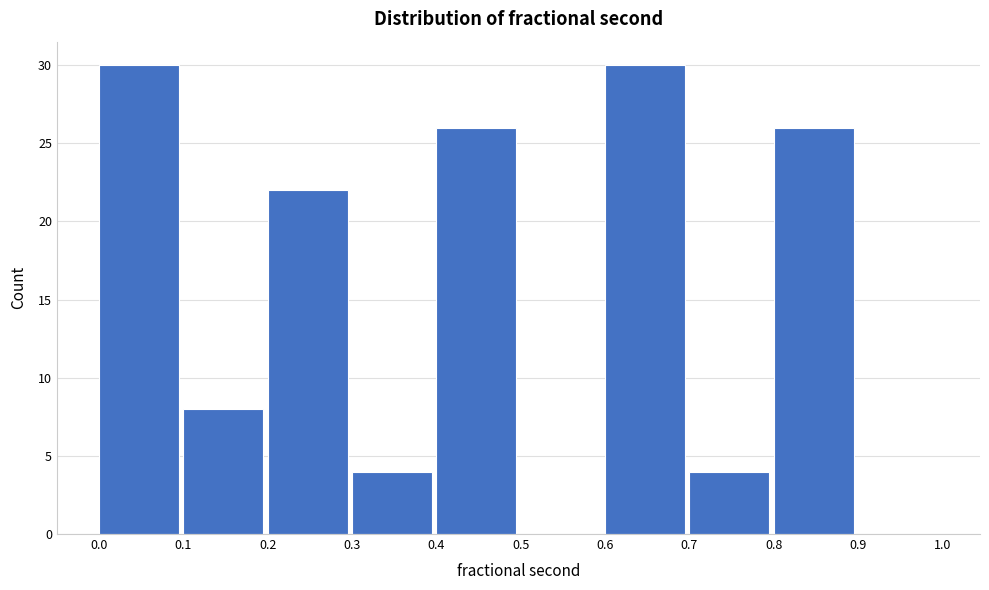

How tall is the bar that spans 0.7 to 0.8 on the x-axis? The values are not printed on the chart, so give them approximately, as read against the axis.

4